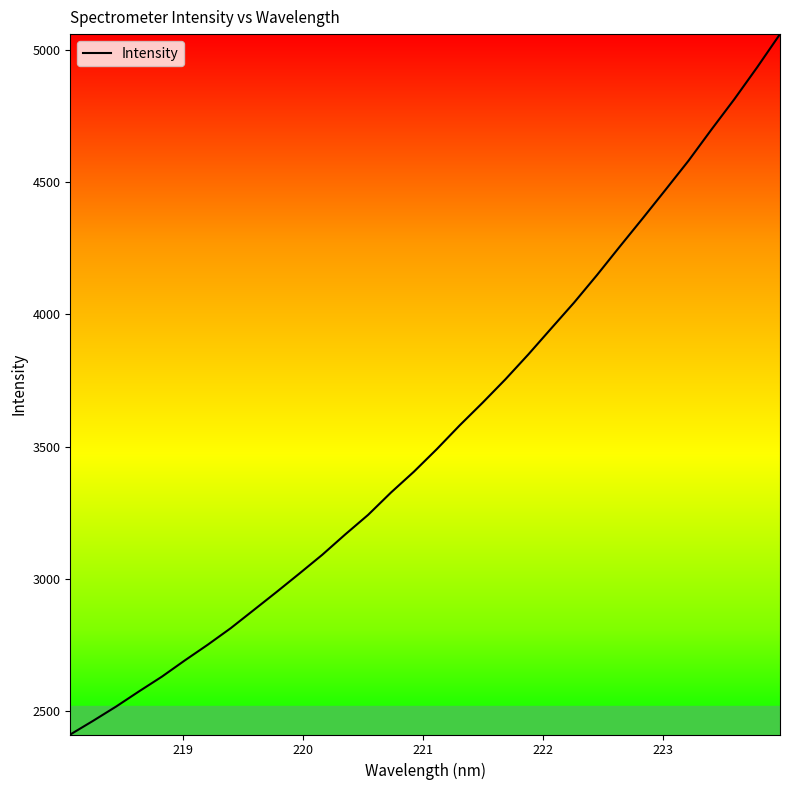

How many lines are shown in the chart?

1